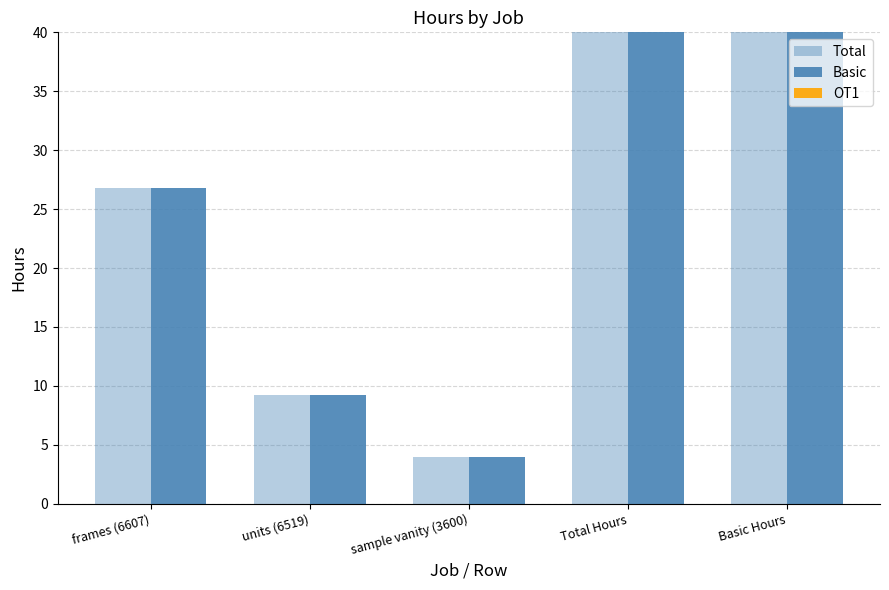

At which category is the sum across all series the highest?

Total Hours